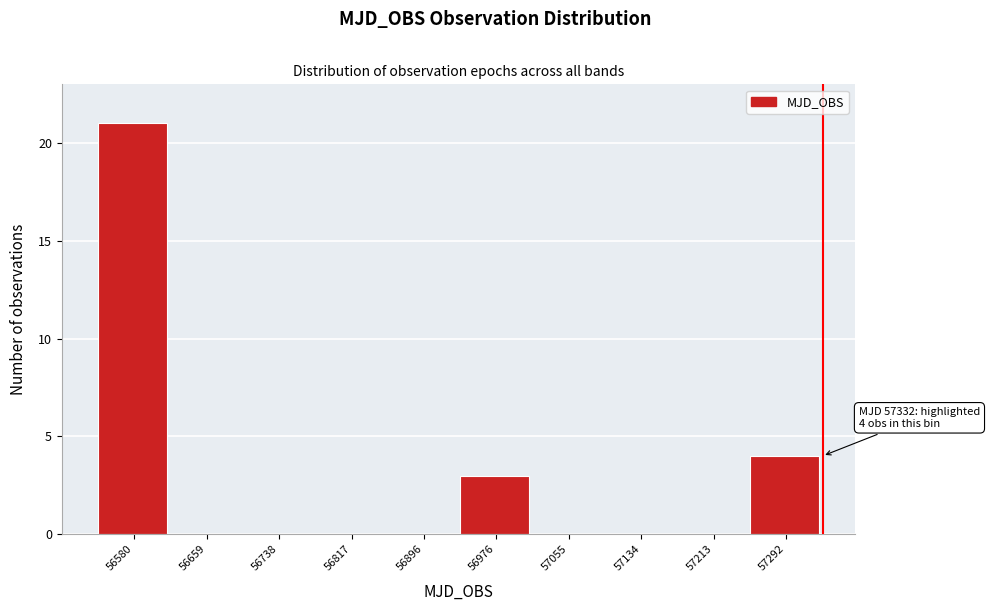

Over which range of the x-axis is the bar tallest?

56540 to 56620